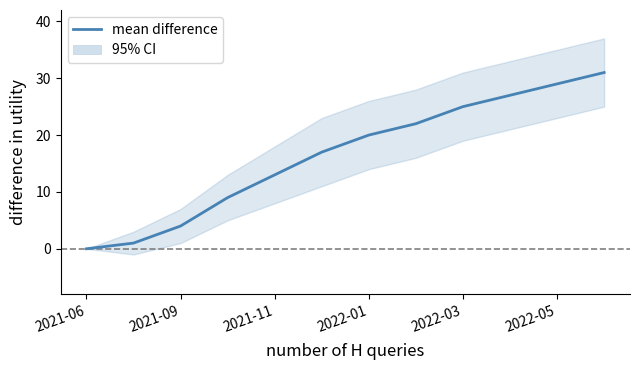

Rank the categories by value from highest to lowest.

11, 10, 9, 8, 7, 6, 2022-05, 2022-03, 2022-01, 2021-11, 2021-09, 2021-06